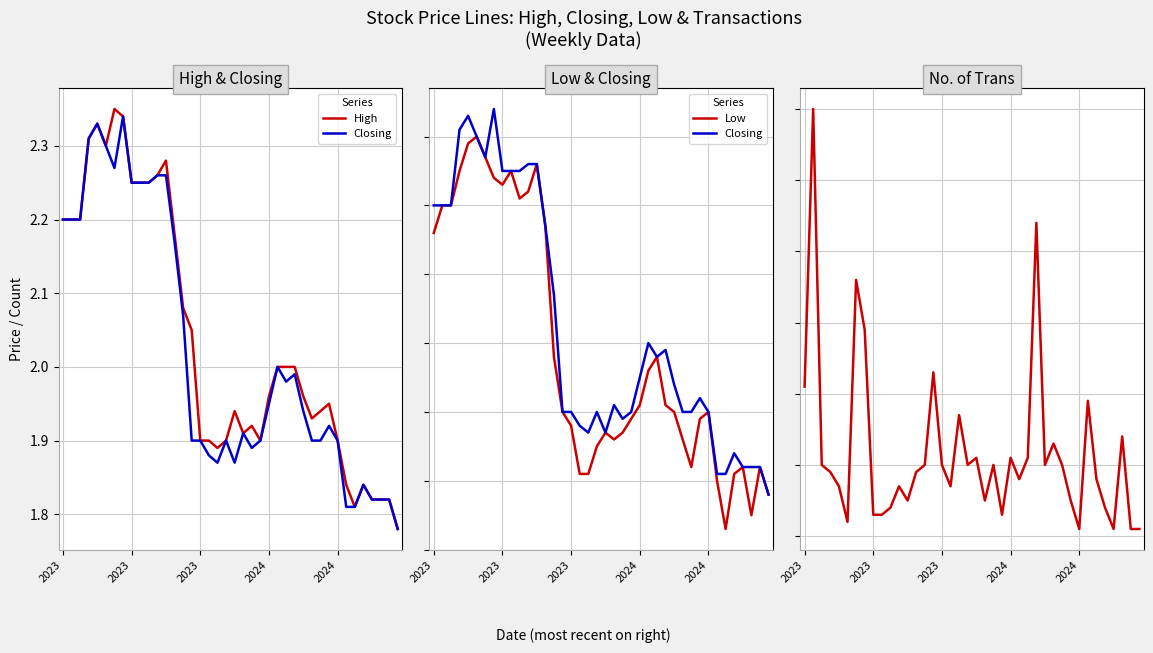

At which category does High reach its first local valley?

5